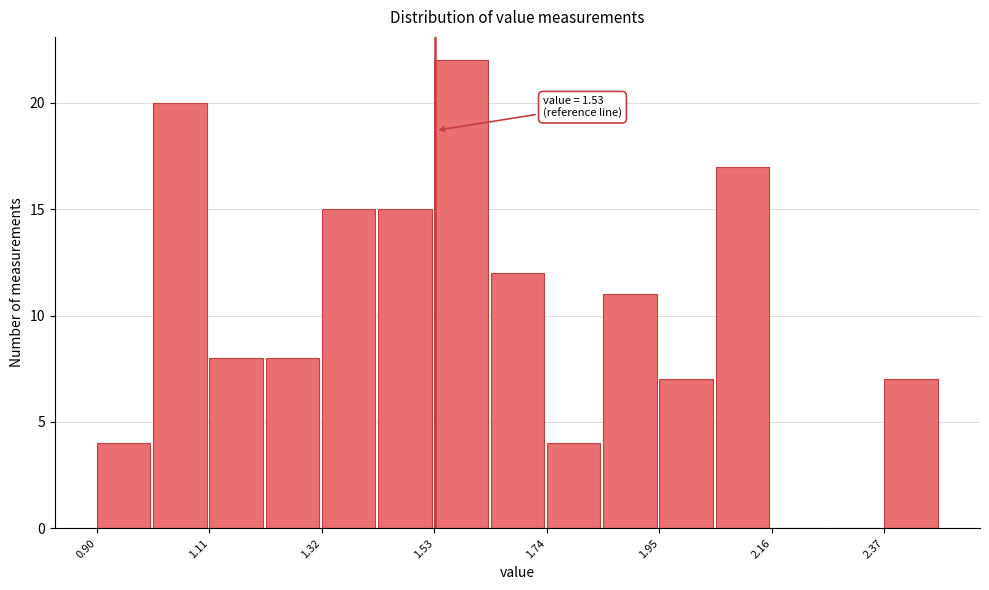

Around what value on the x-axis is the tallest bar? Give the approximate position of its centre, as read against the axis.

1.60